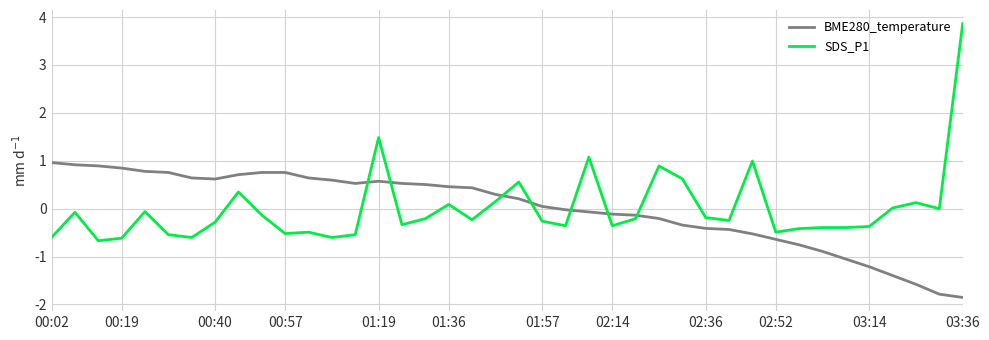

List the series in order of their peak value, lowest first.

BME280_temperature, SDS_P1